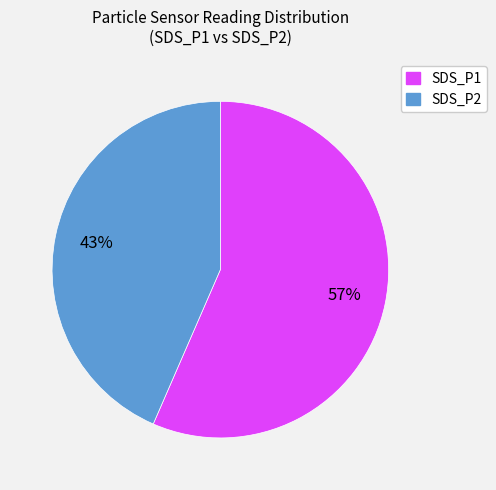

What is the largest slice in the pie chart?

SDS_P1